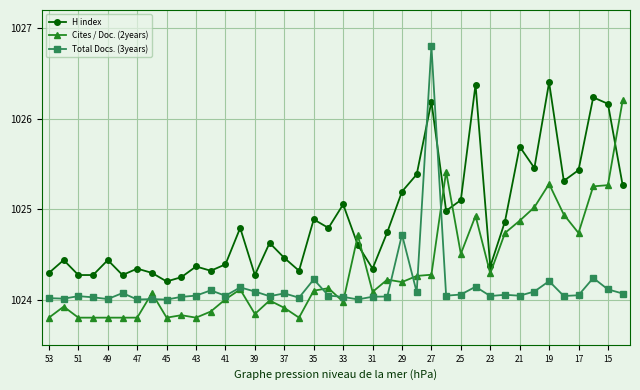

How many intersections are there between H index and Cites / Doc. (2years)?

5